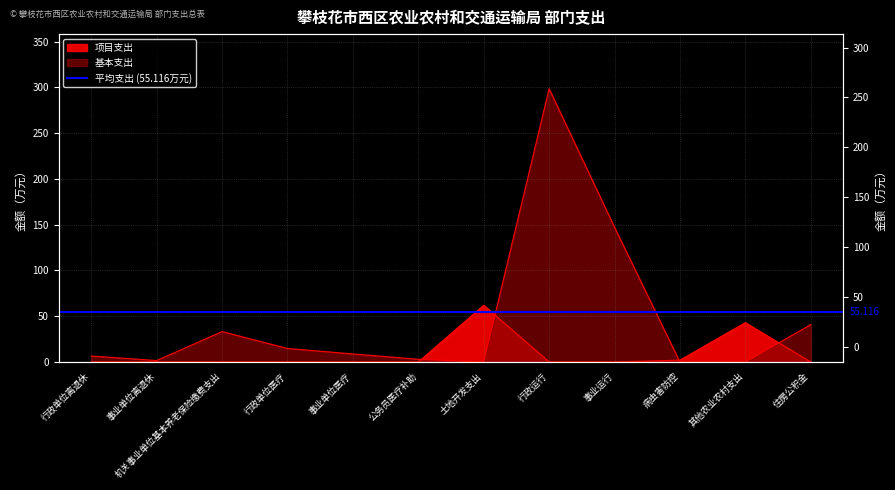

In 基本支出, how many points are higher than both neighbors (excluding endpoints)?

2